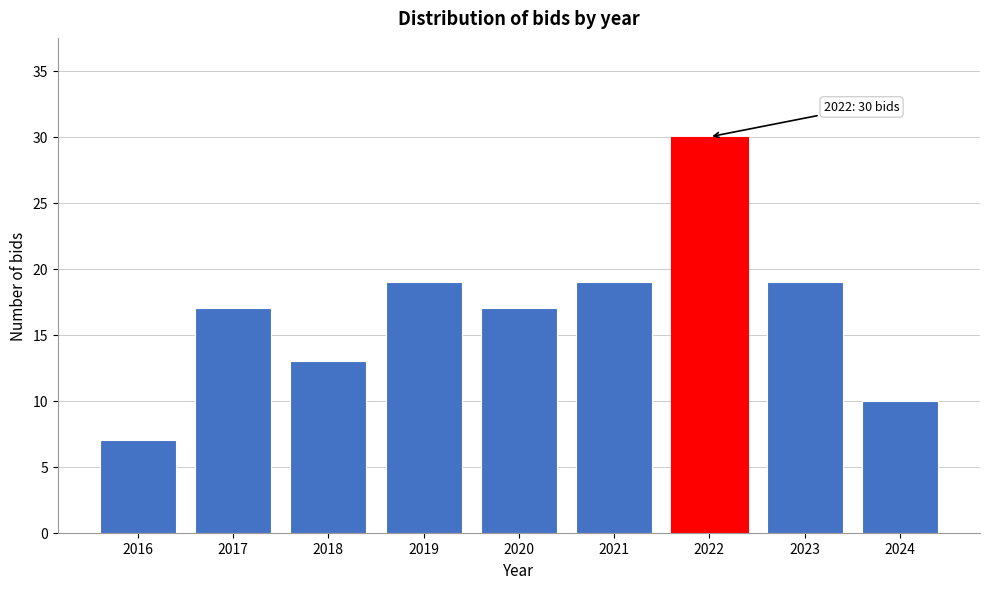

Reading left to right, what are all the values shown in this chart?

2016=7	2017=17	2018=13	2019=19	2020=17	2021=19	2022=30	2023=19	2024=10